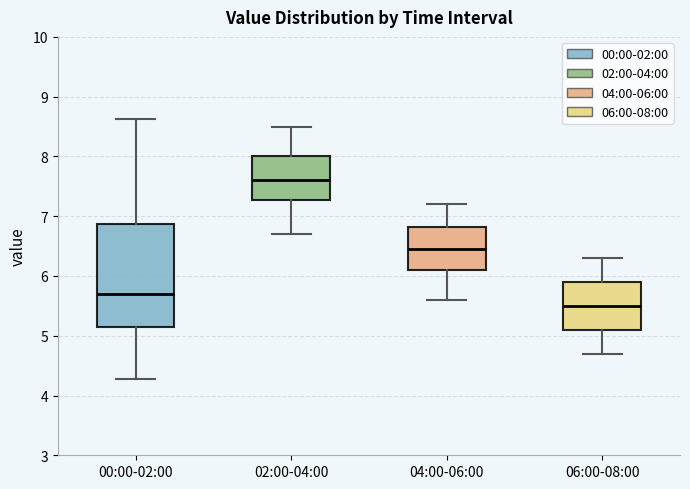

Where does the upper whisker of the box for 02:00-04:00 end on the y-axis? The values are not printed on the chart, so give them approximately, as read against the axis.

8.5